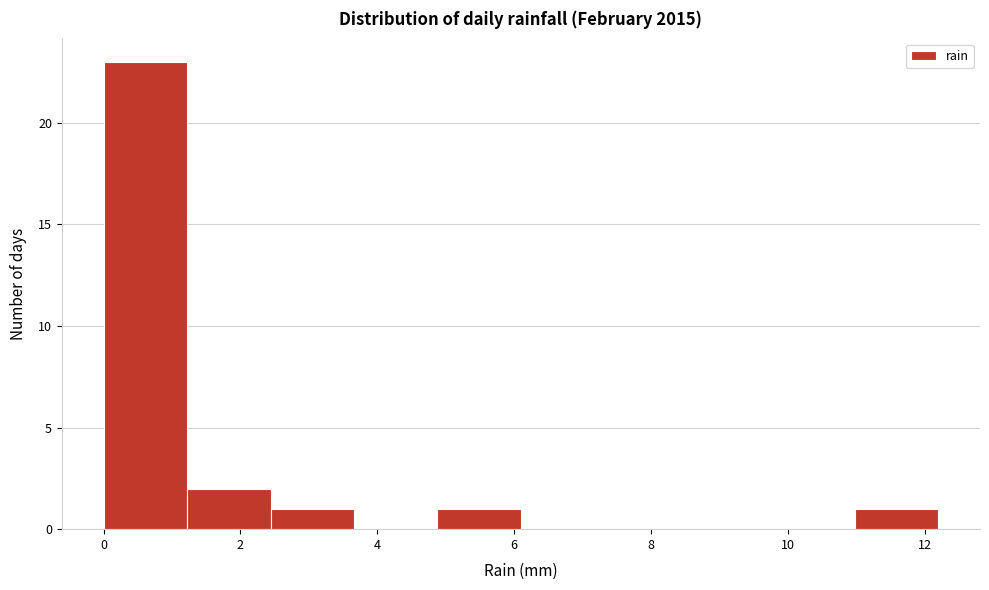

Which range on the x-axis has the tallest bar?

0.00 to 1.22